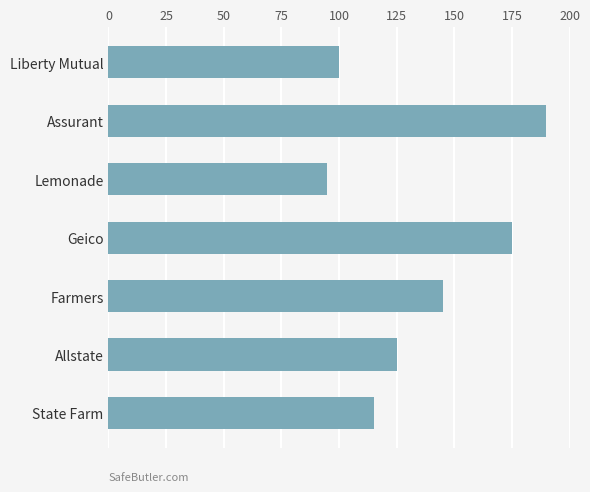

The chart shows a value of 145 at Farmers. True or false?

True